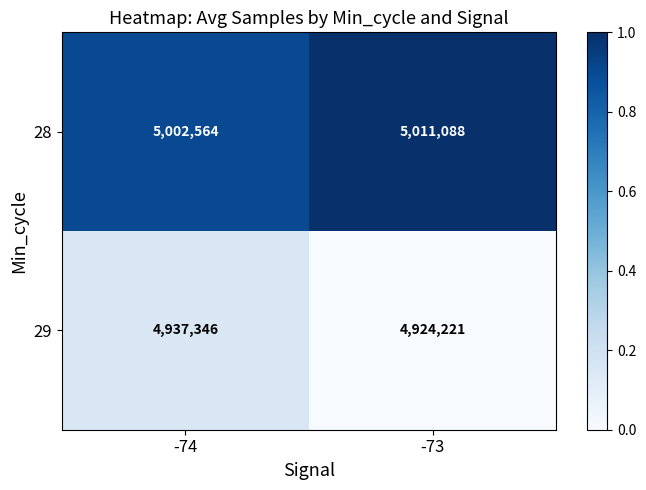

Which series has the largest range (max minus min)?

29